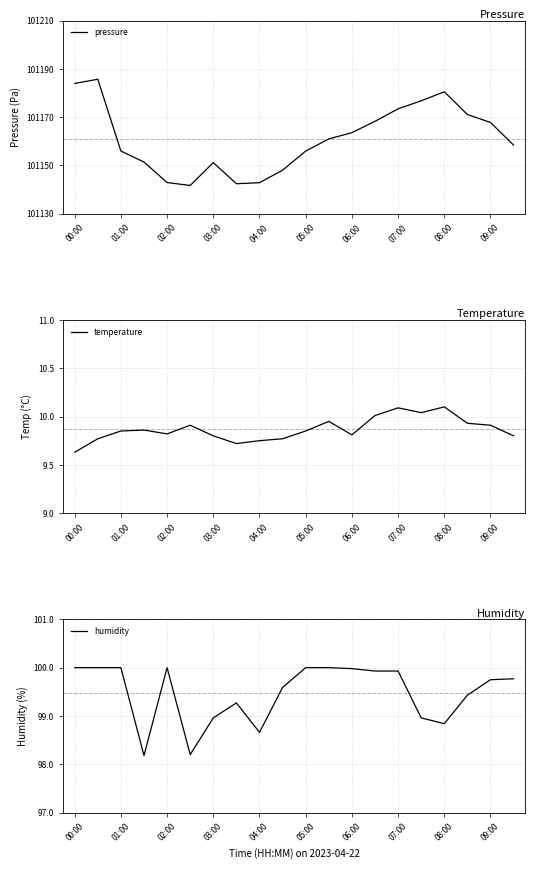

True or false: pressure and humidity intersect in this chart.

False